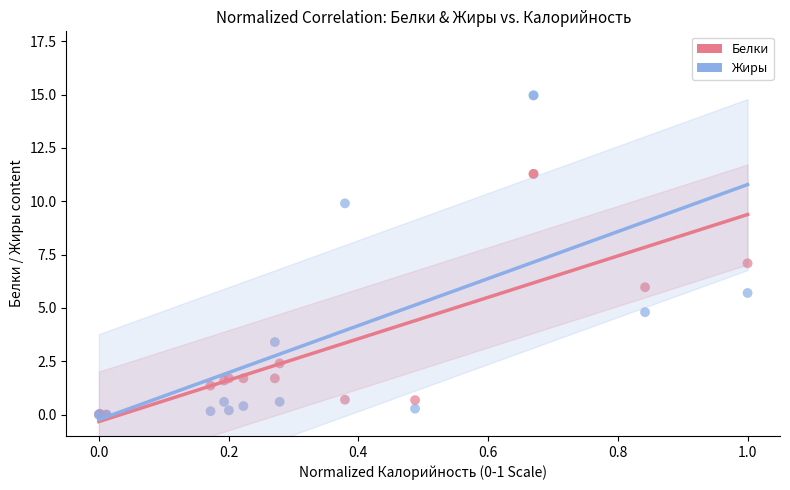

Which series contains the highest Y value?

Жиры